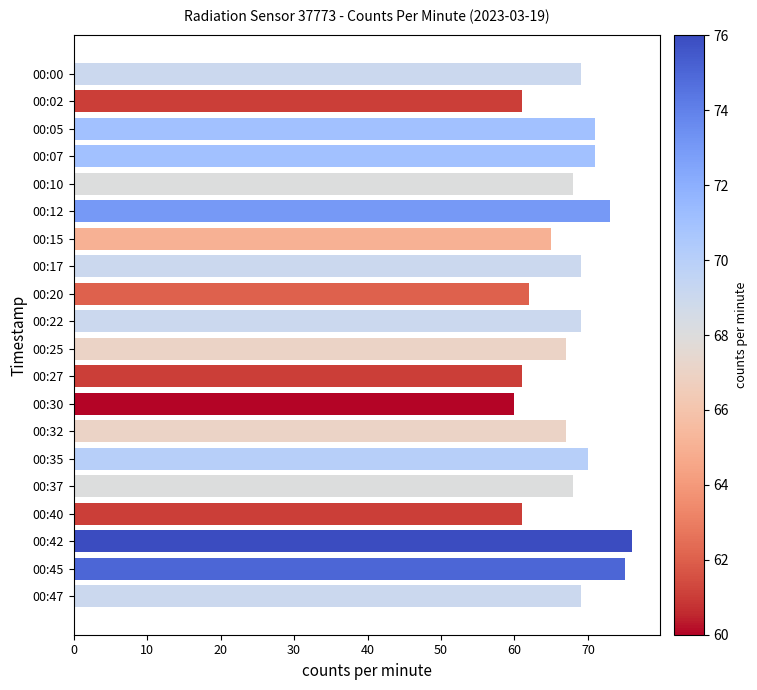

True or false: the data shows 106 at 00:20.

False